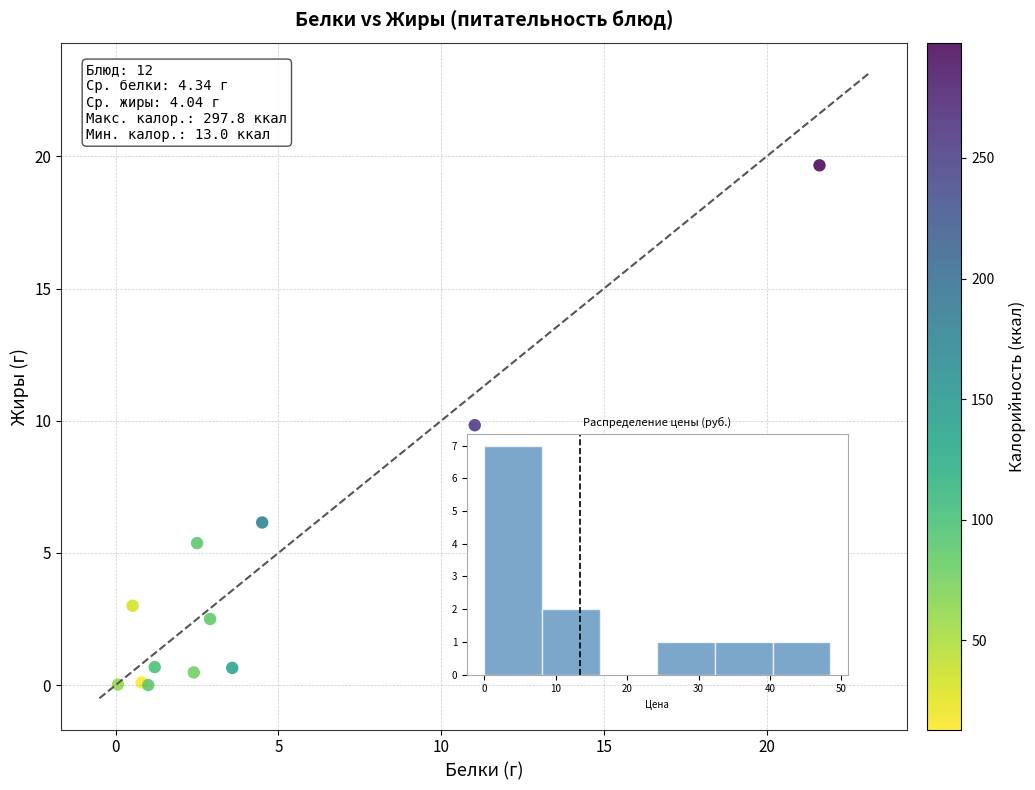

What Y value in the scatter plot is closest to 9?

9.8